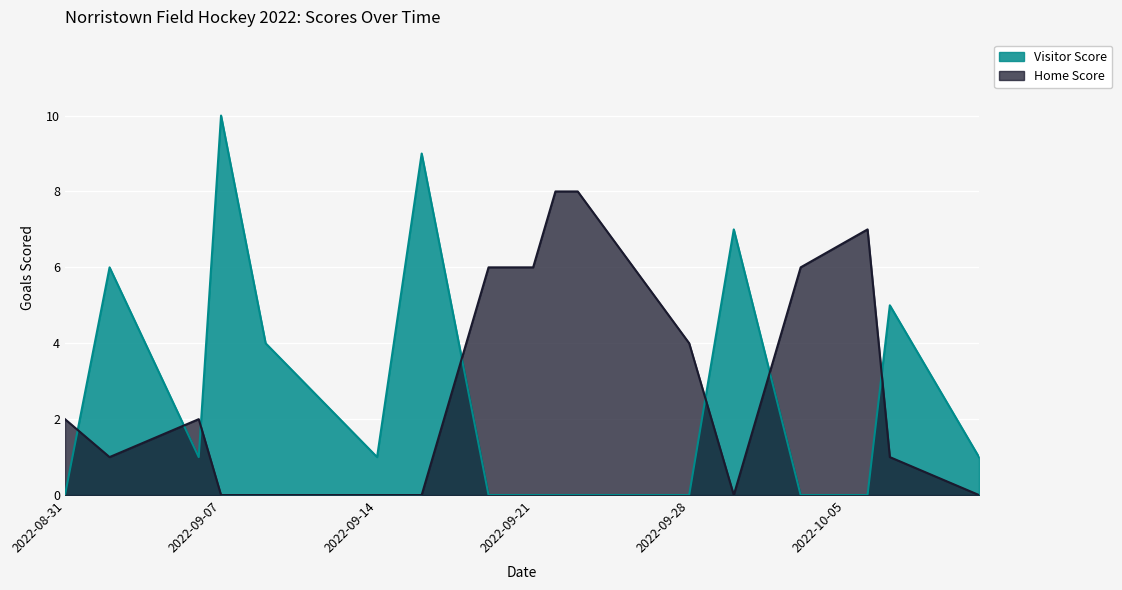

At which label is Visitor Score closest to 5?

2022-10-07